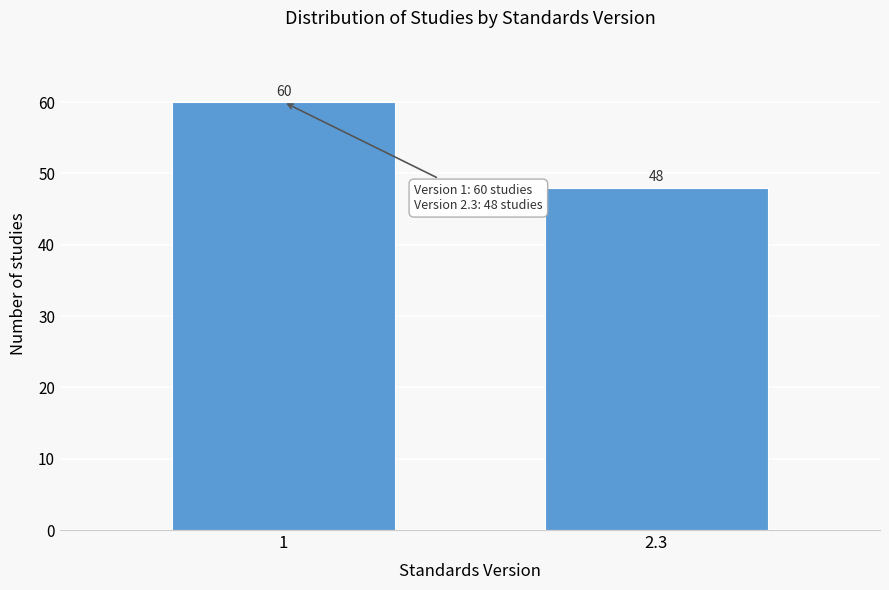

Reading left to right, list all the values displayed in this chart.

1=60	2.3=48